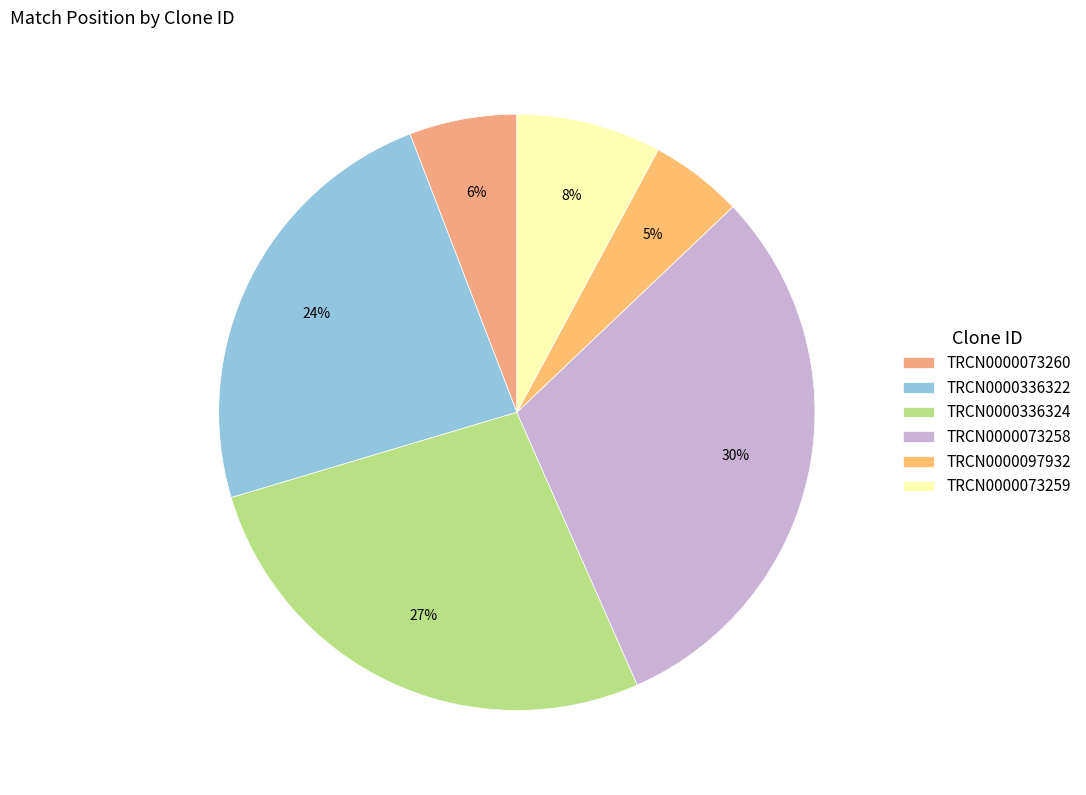

What is the change in value from TRCN0000073260 to TRCN0000073258?

+2656